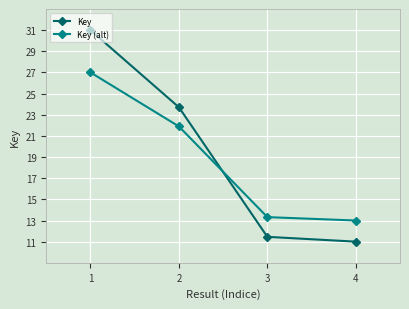

The Key (alt) series shows 13.0 at 4. True or false?

True